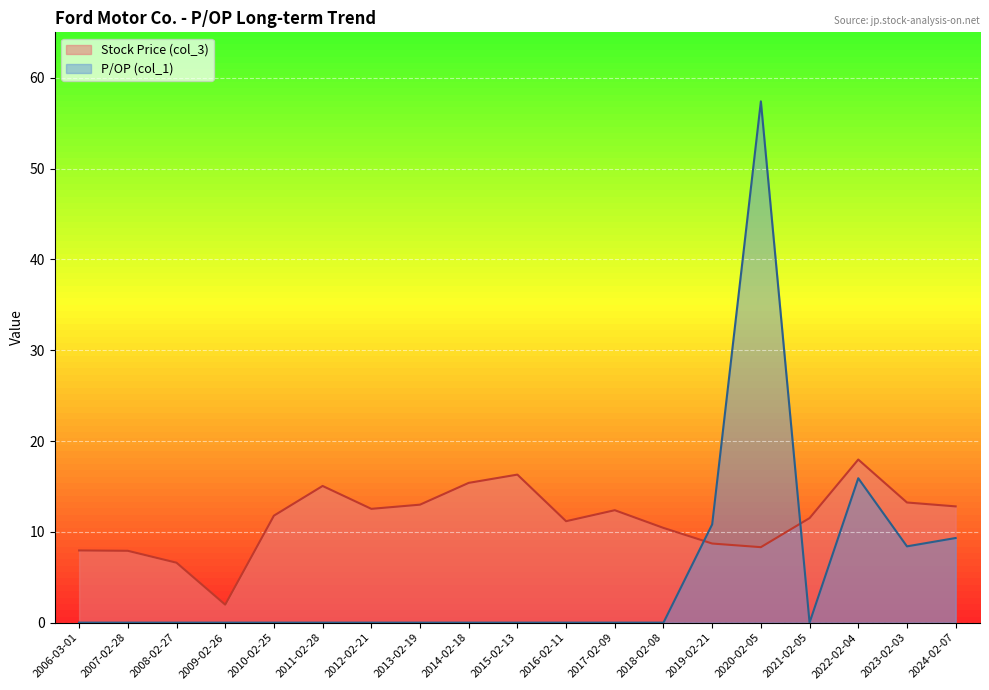

What position from the right is 2011-02-28?

14